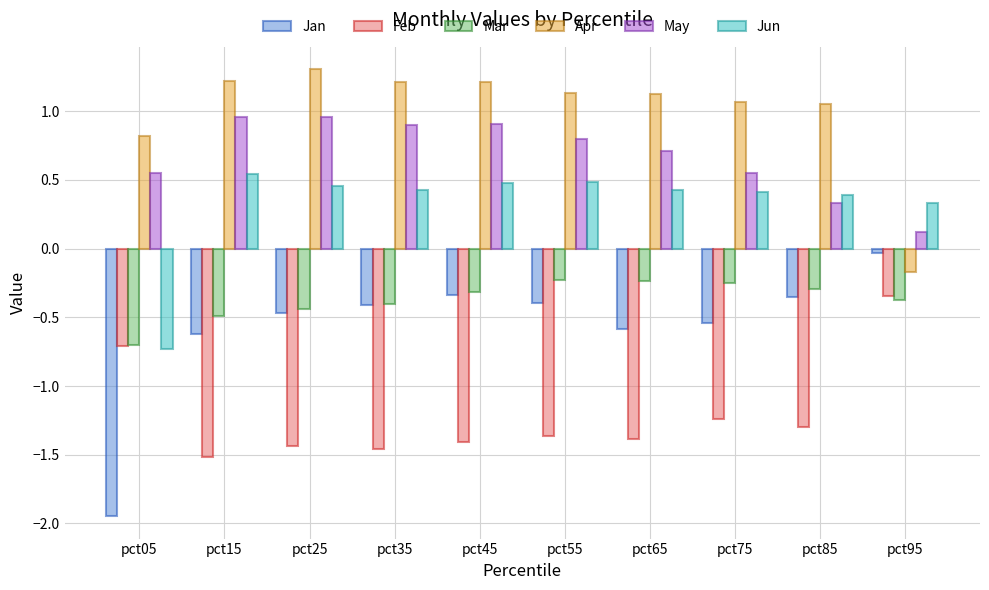

Rank the series at pct95 from highest to lowest value.

Jun, May, Jan, Apr, Feb, Mar